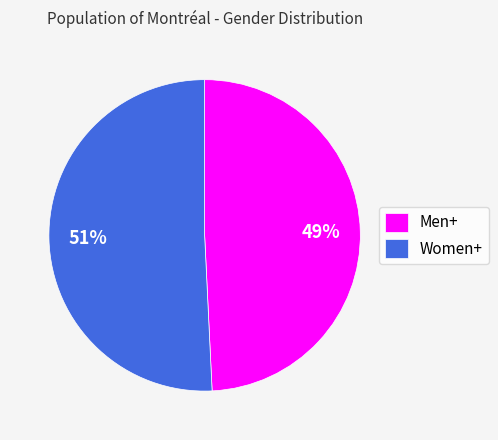

To the nearest percent, what portion does Women+ represent?

51%